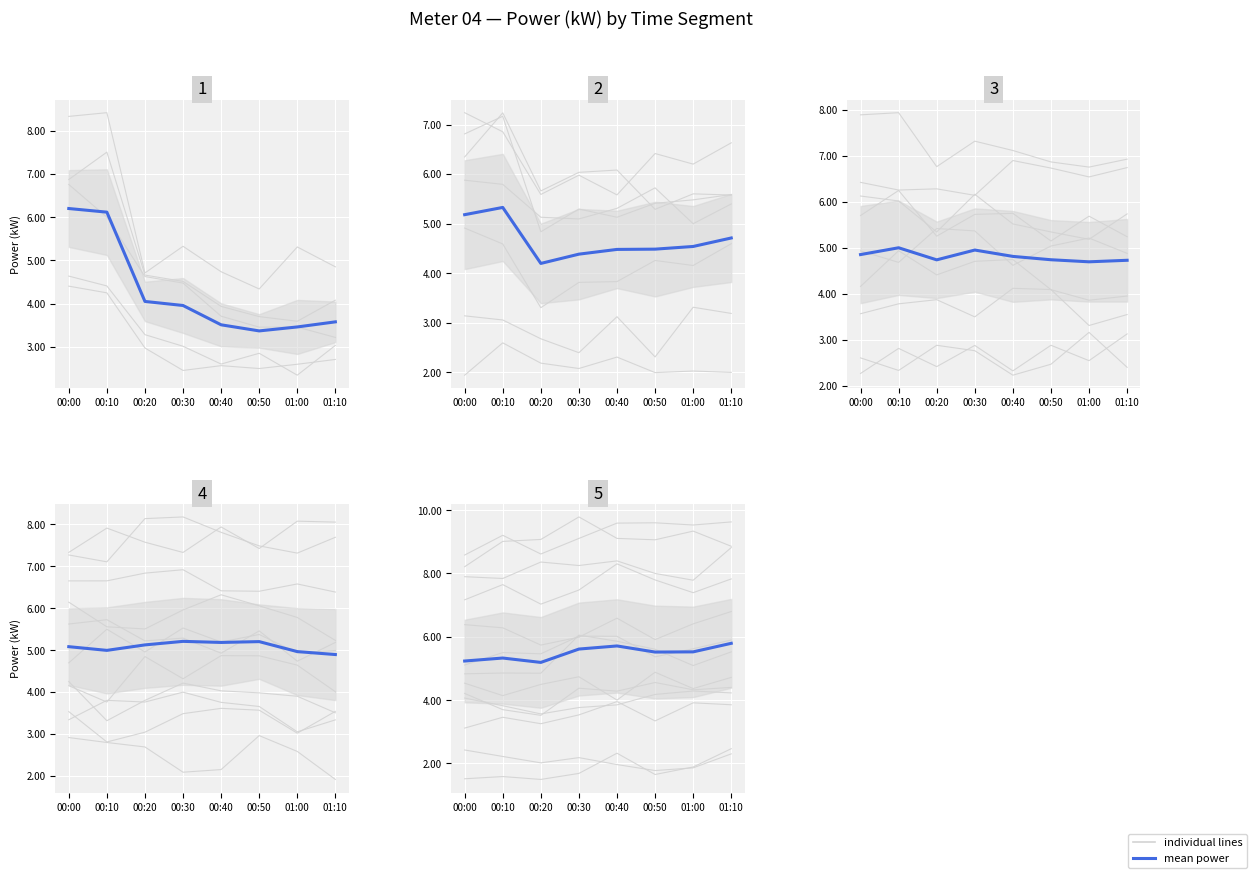

Which series has the widest spread of values?

individual lines